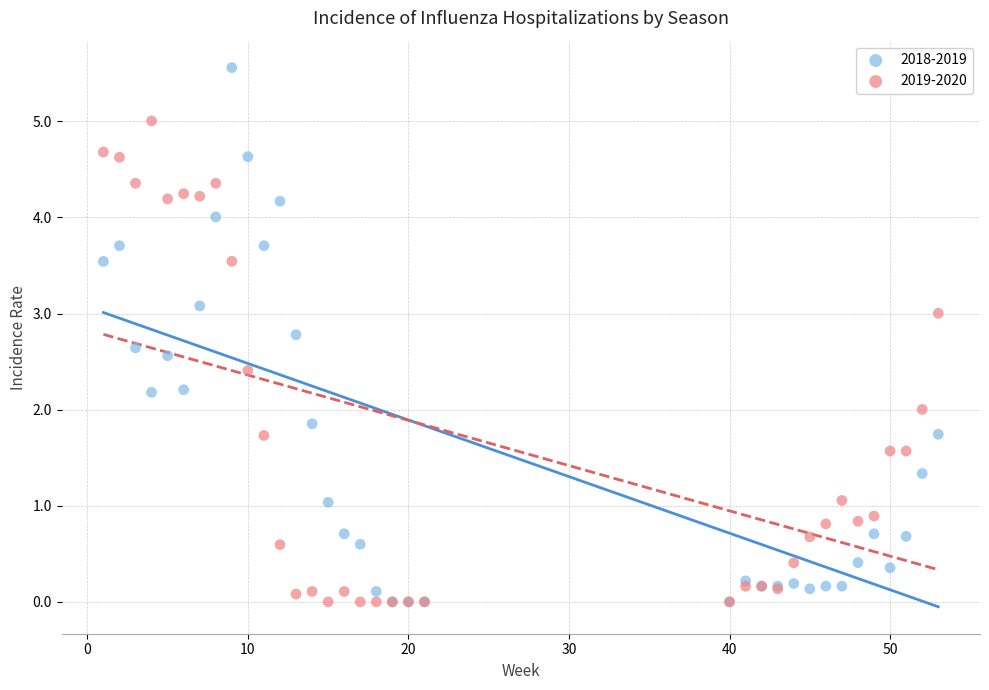

What are all the series names shown in the legend?

2018-2019, 2019-2020